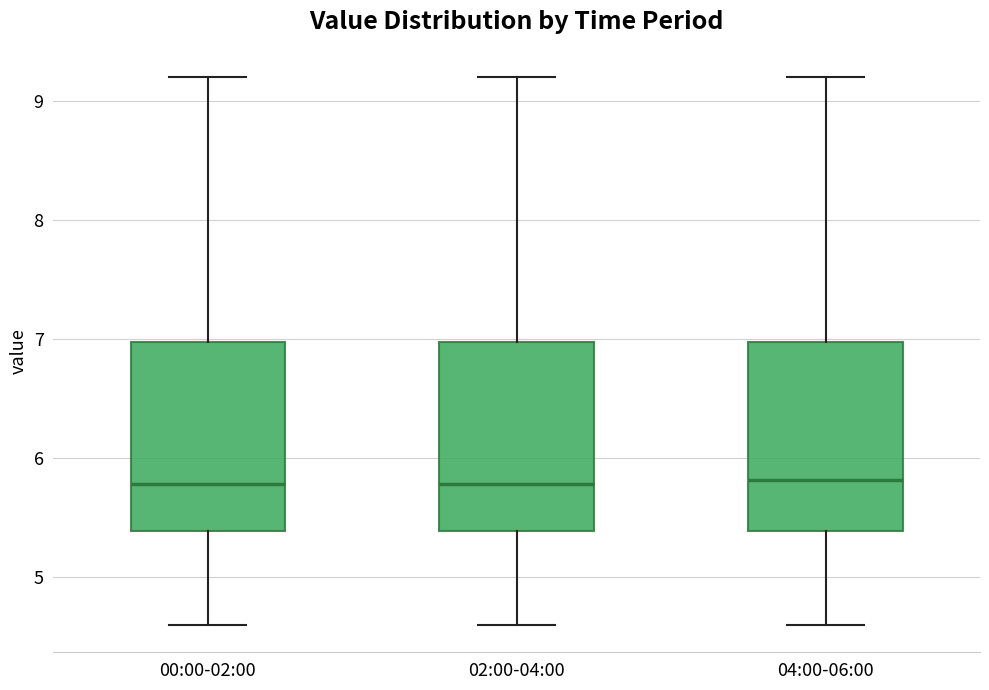

Where does the upper whisker of the box for 02:00-04:00 end on the y-axis? The values are not printed on the chart, so give them approximately, as read against the axis.

9.2